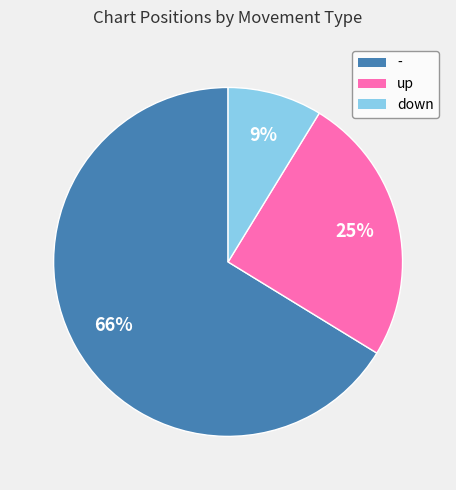

Does - account for over 50% of the chart?

Yes